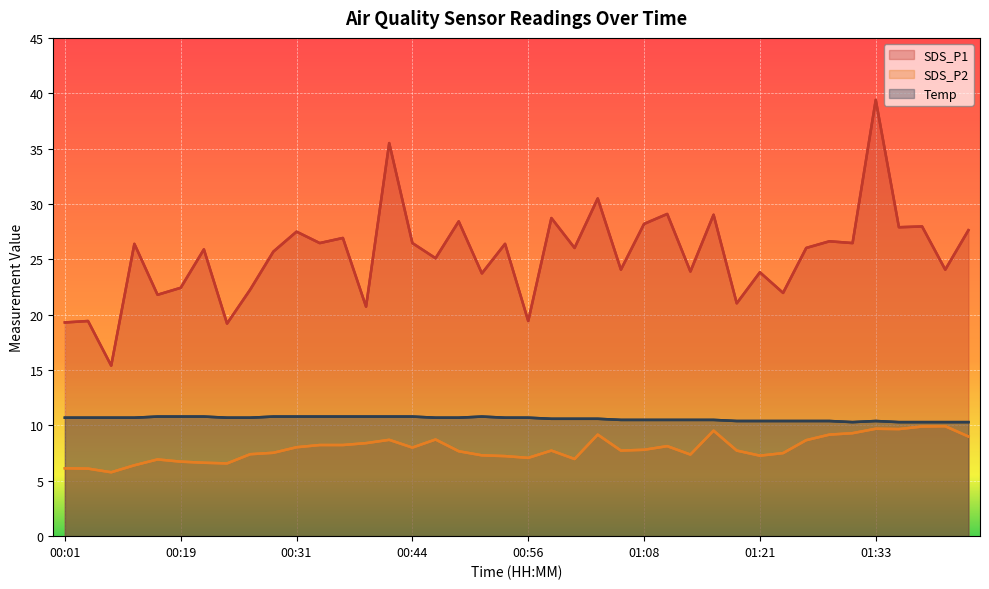

Which category has the lowest value across all series?

00:06